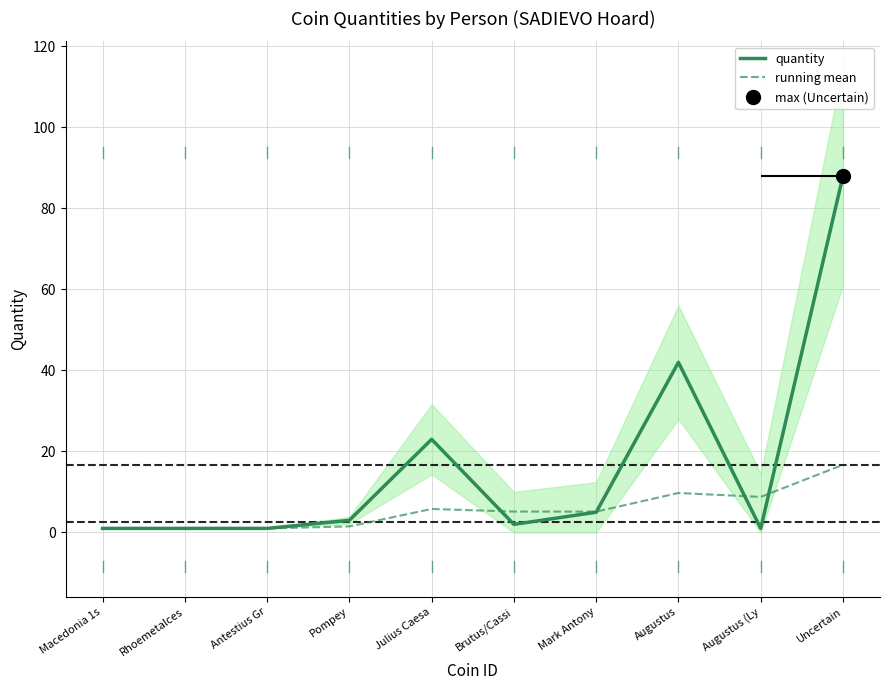

Rank the series at Mark Antony from highest to lowest value.

running mean, quantity